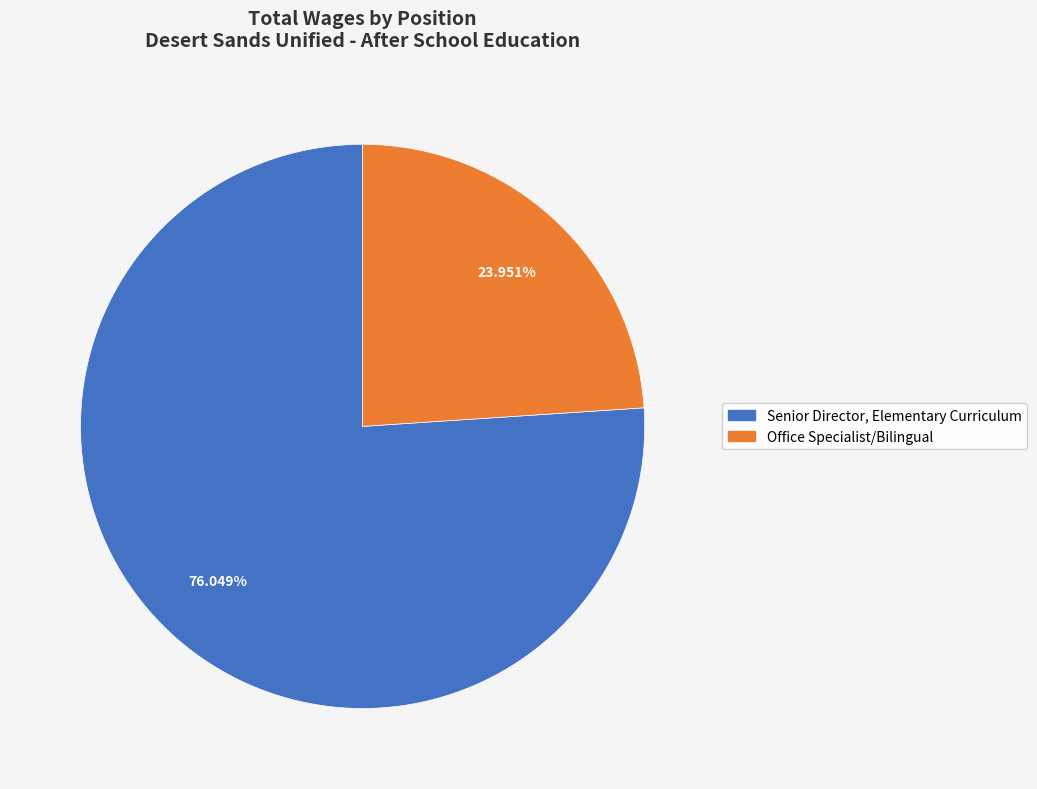

To the nearest percent, what is the difference between the largest and smallest slice percentages?

52%